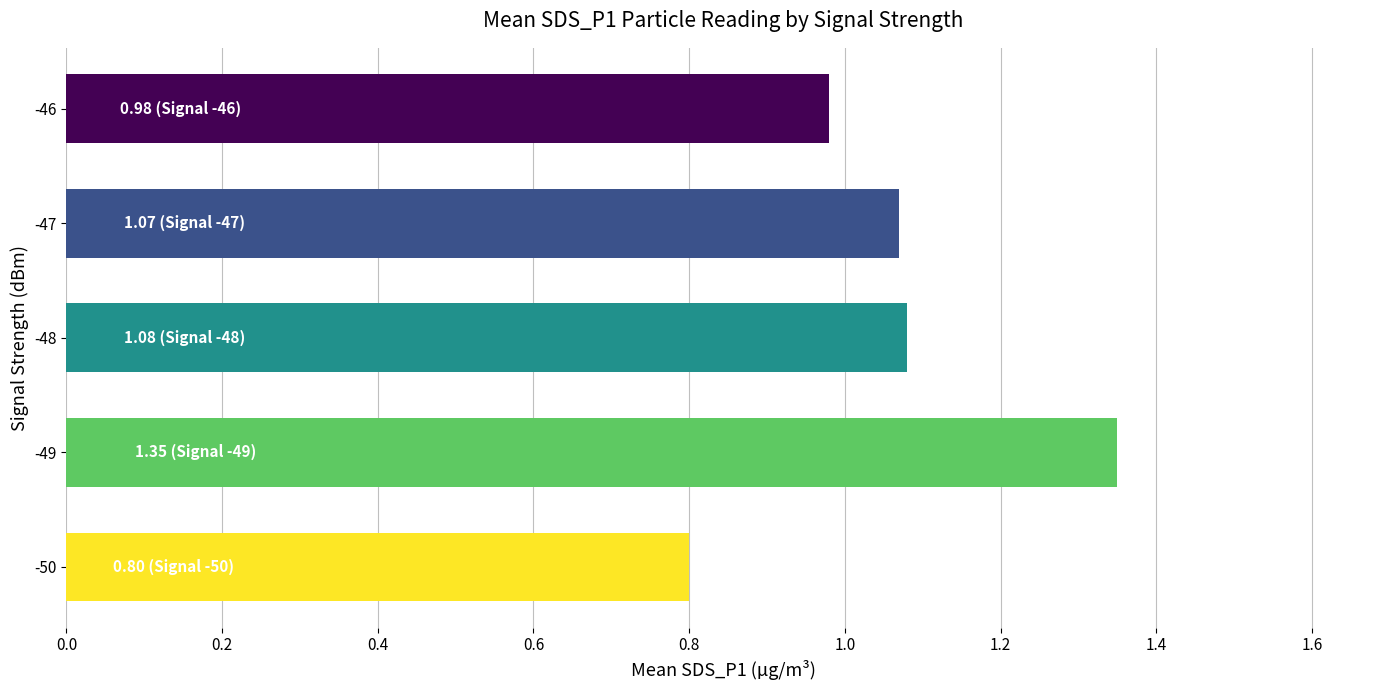

Approximately how many times larger is the value at -46 compared to -48?

0.9